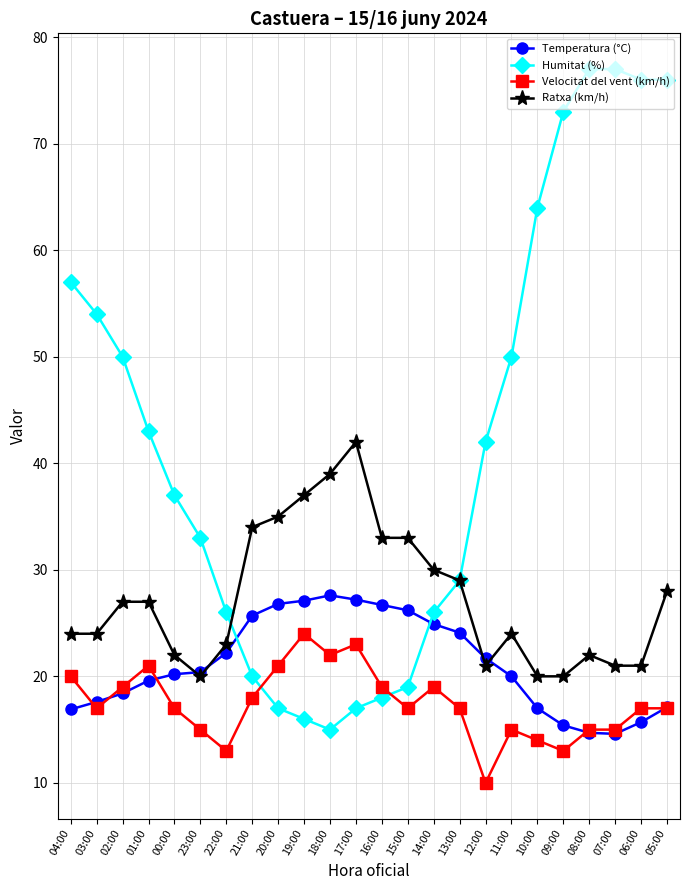

What is the total value across all series at 15:00?

95.2